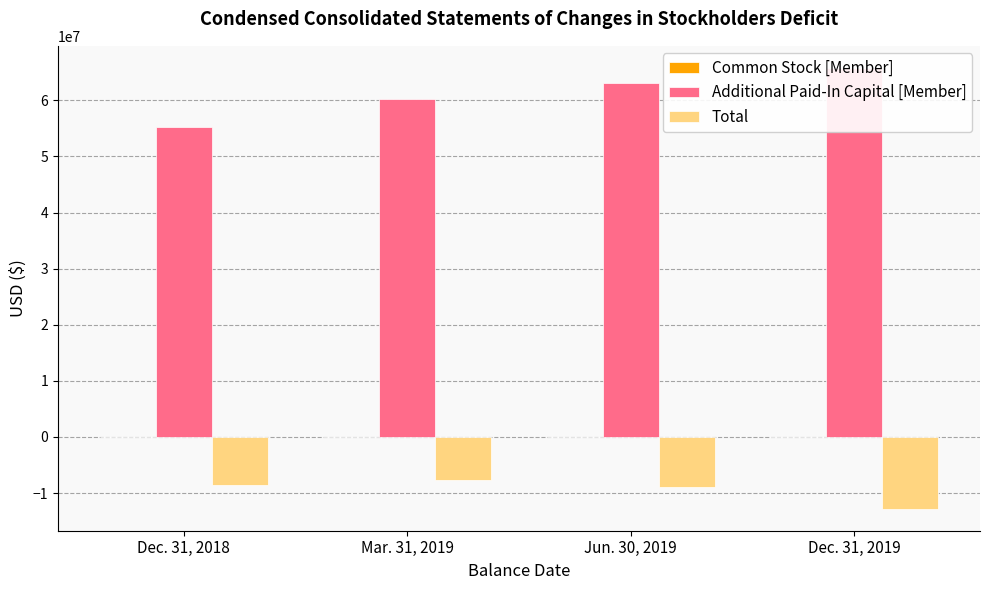

How many bars are there in total?

12